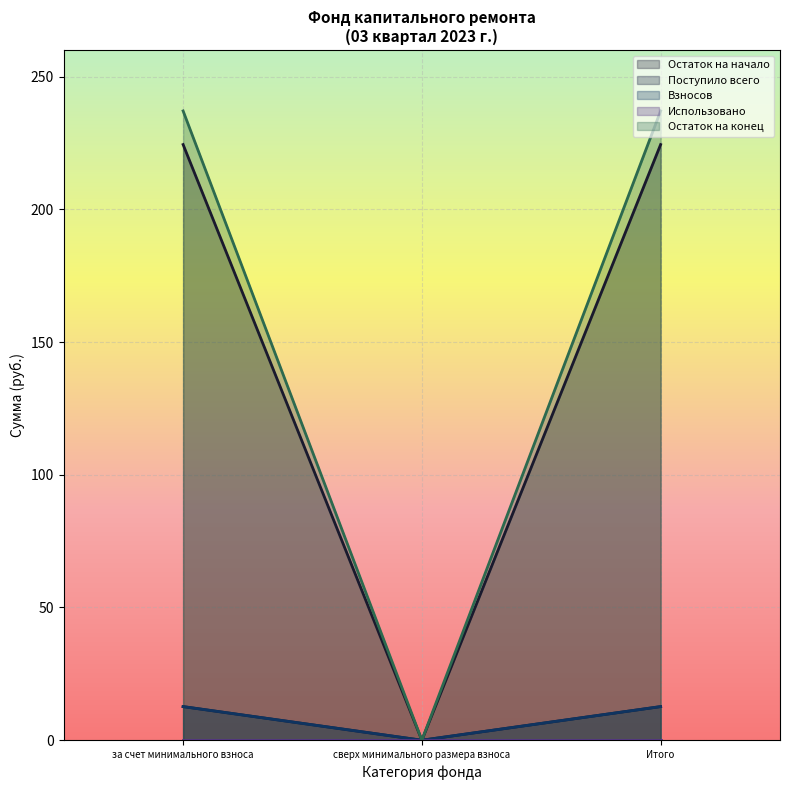

The value of Остаток на конец at Итого is 12.7. True or false?

True